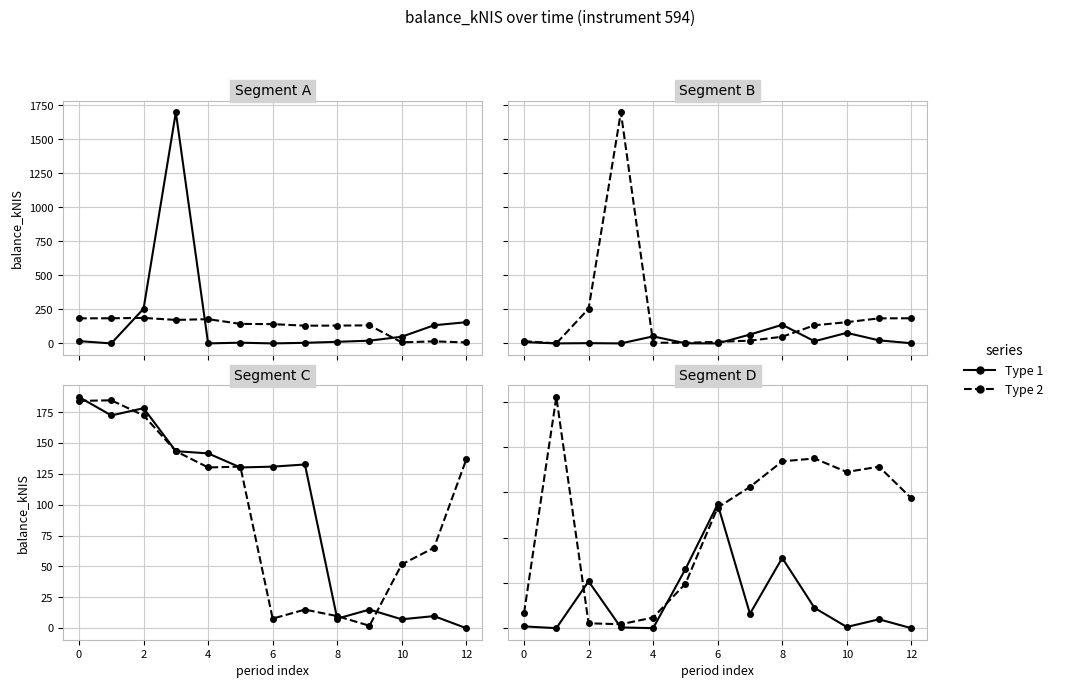

The value of Type 2 at 2 is 5.4. True or false?

True